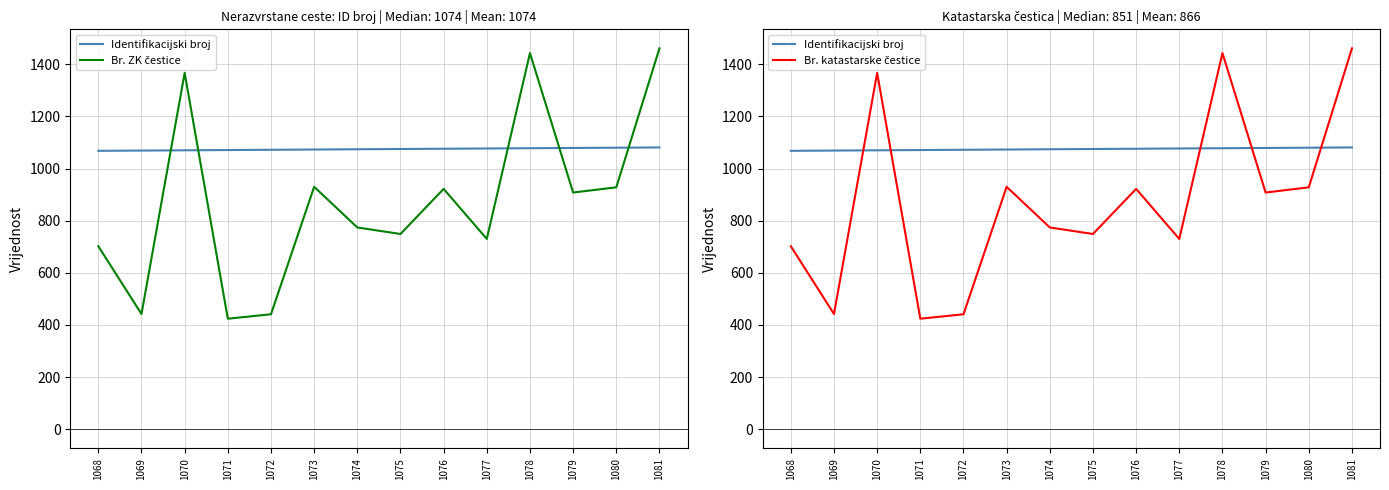

Which label corresponds to the largest value in the chart?

1081